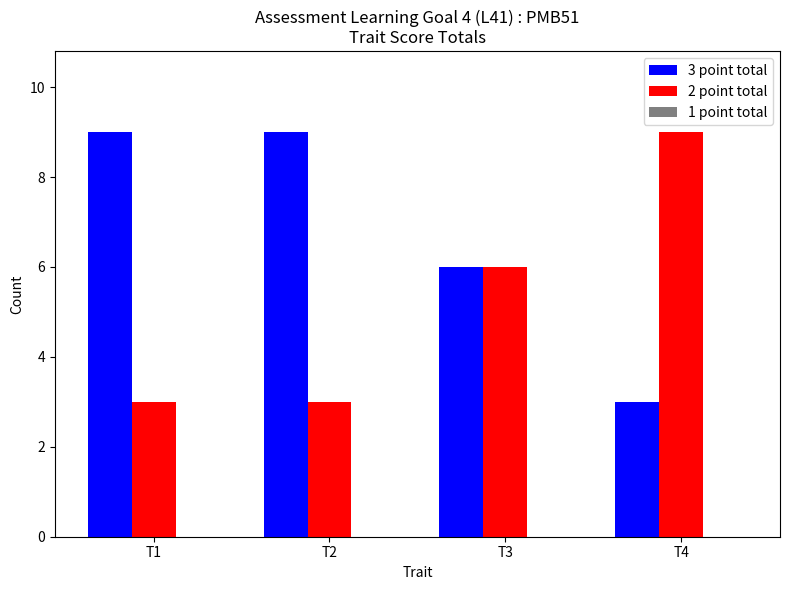

What is the maximum value for 2 point total?

9